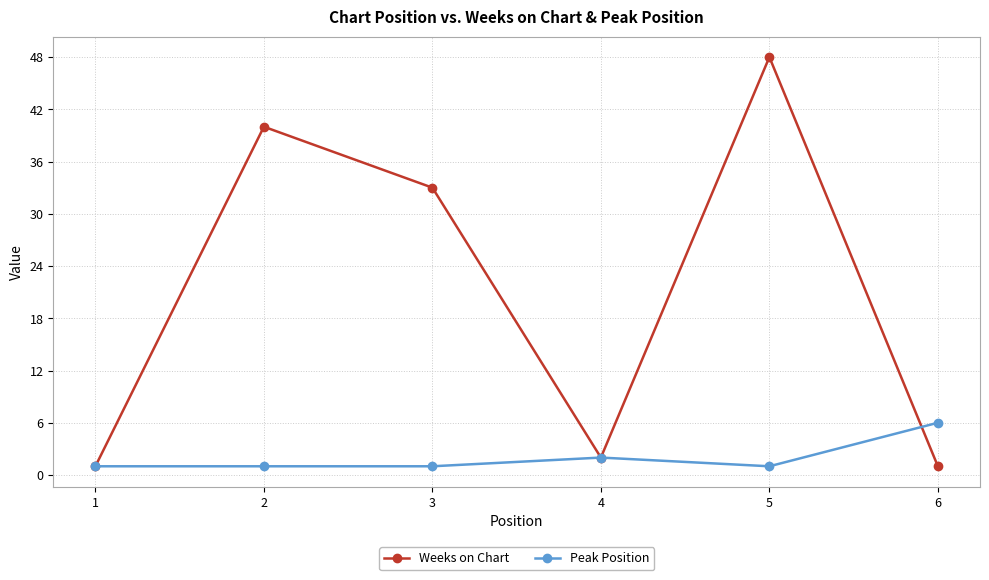

At which category is the sum across all series the highest?

5